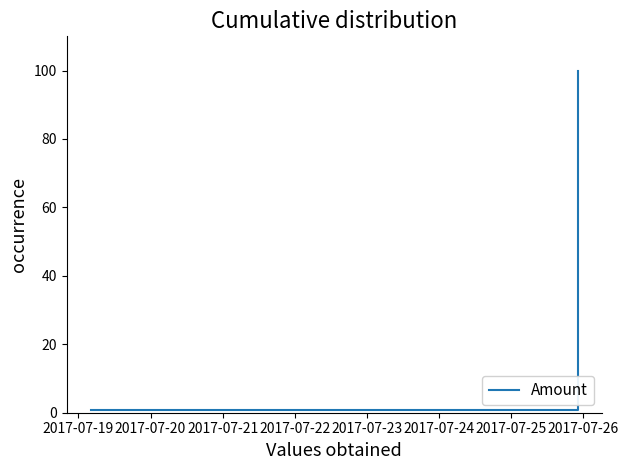

What is the difference between the maximum and minimum values?

99.1